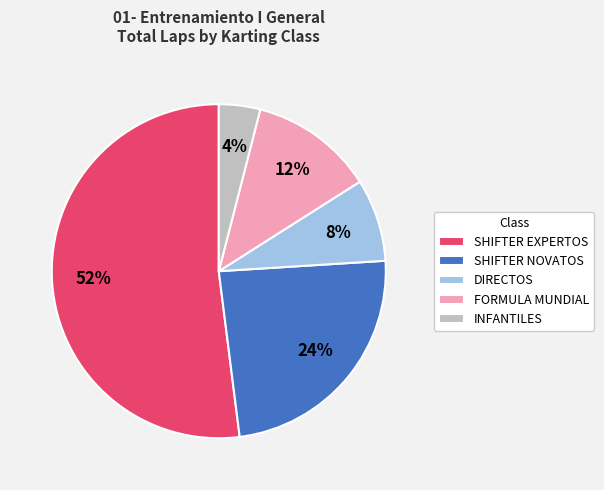

What is the ratio of the value at DIRECTOS to the value at SHIFTER NOVATOS?

0.3